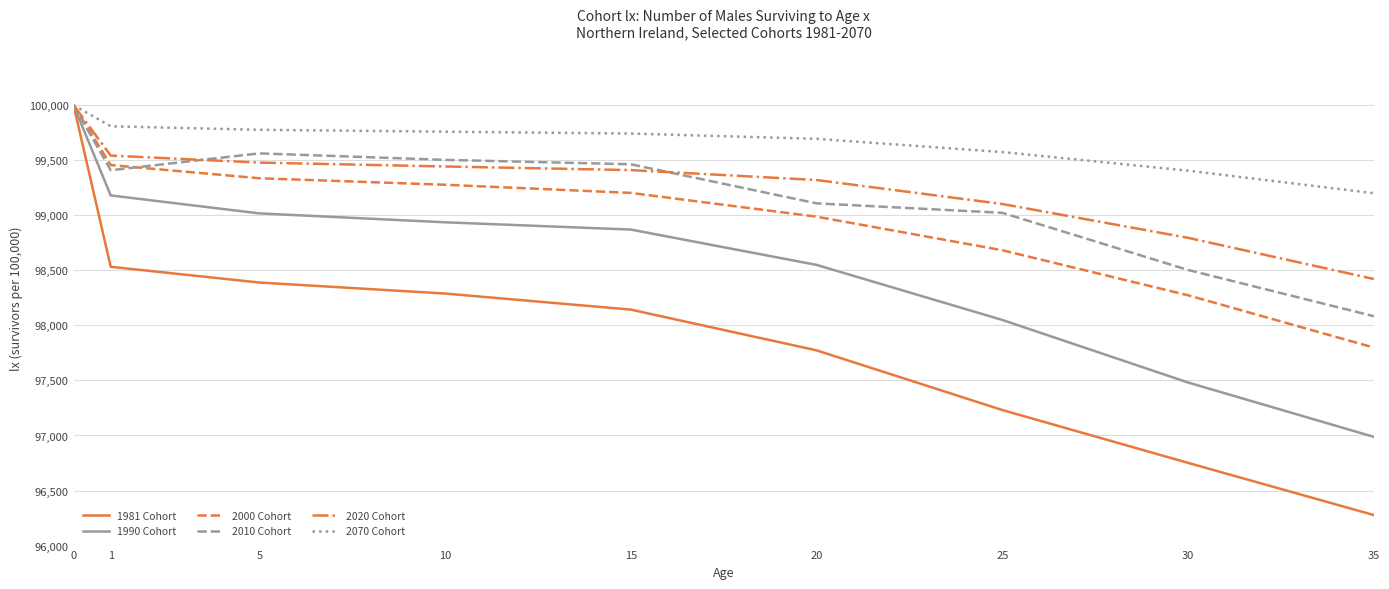

Which series has the widest spread of values?

1981 Cohort